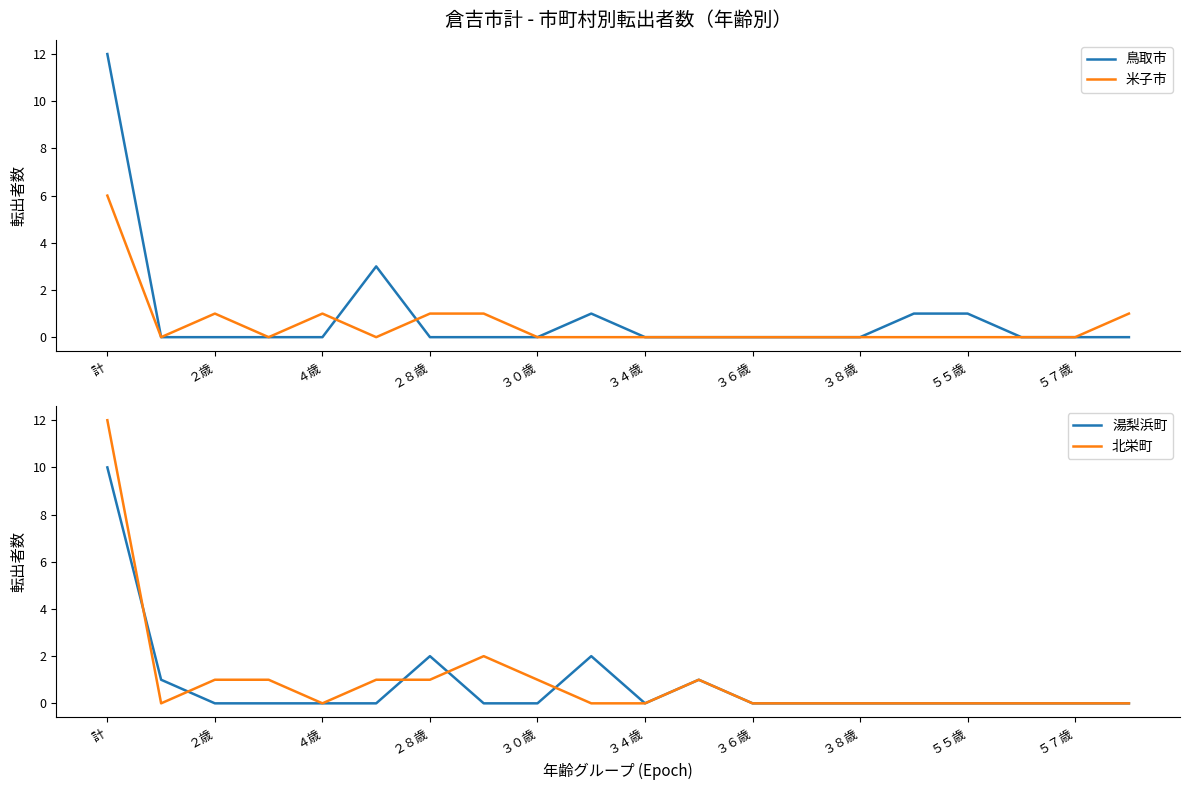

What is the difference between the 北栄町 values at ３０歳 and ３４歳?

1